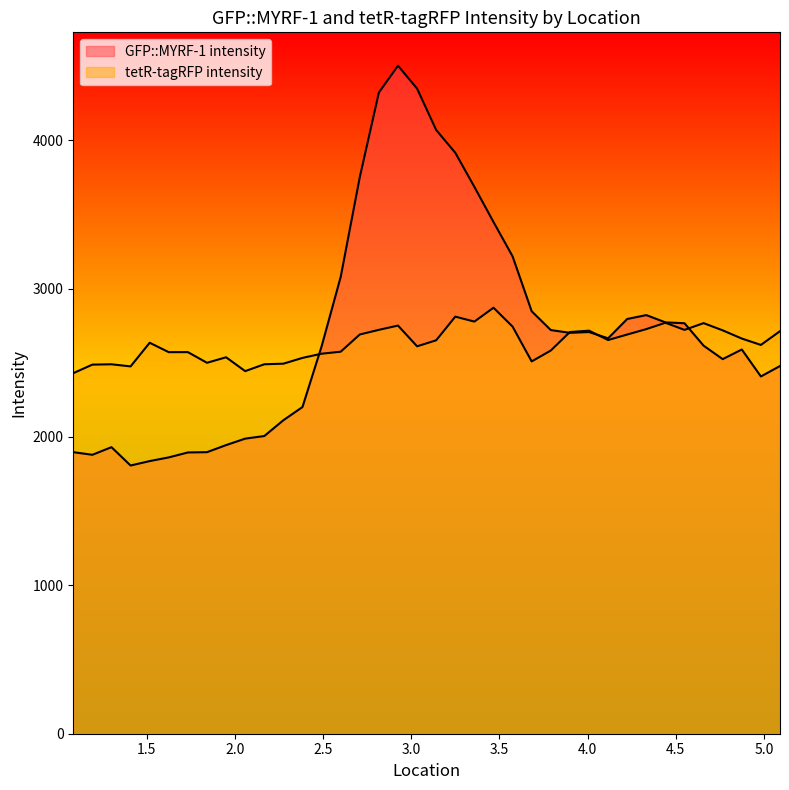

Which series ends up on top after the final intersection of tetR-tagRFP intensity and GFP::MYRF-1 intensity?

tetR-tagRFP intensity